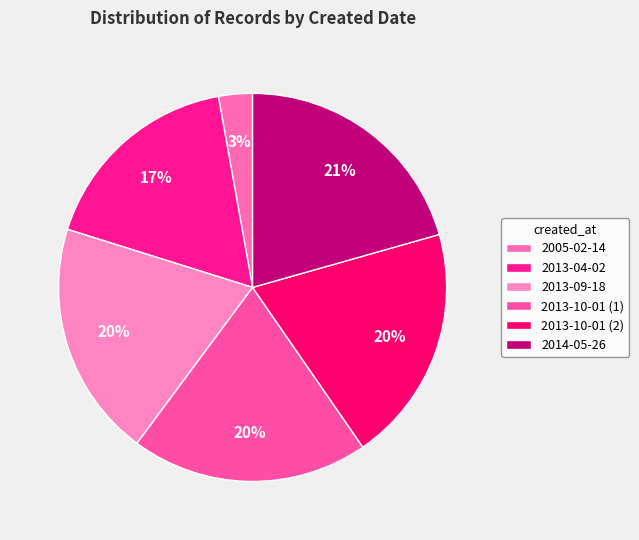

How many slices are in this pie chart?

6